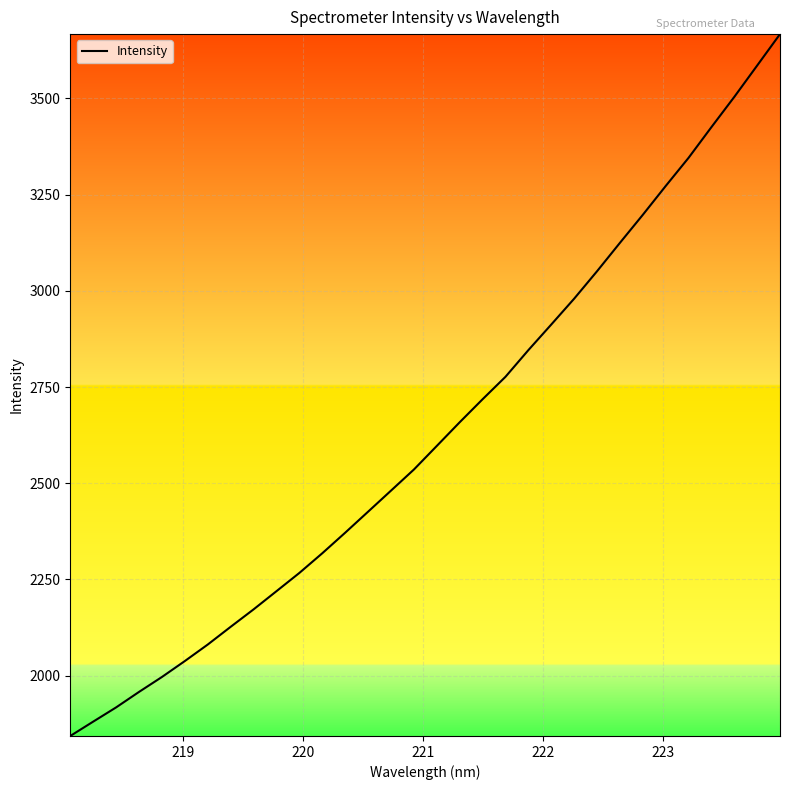

What is the smallest value displayed?

1843.4